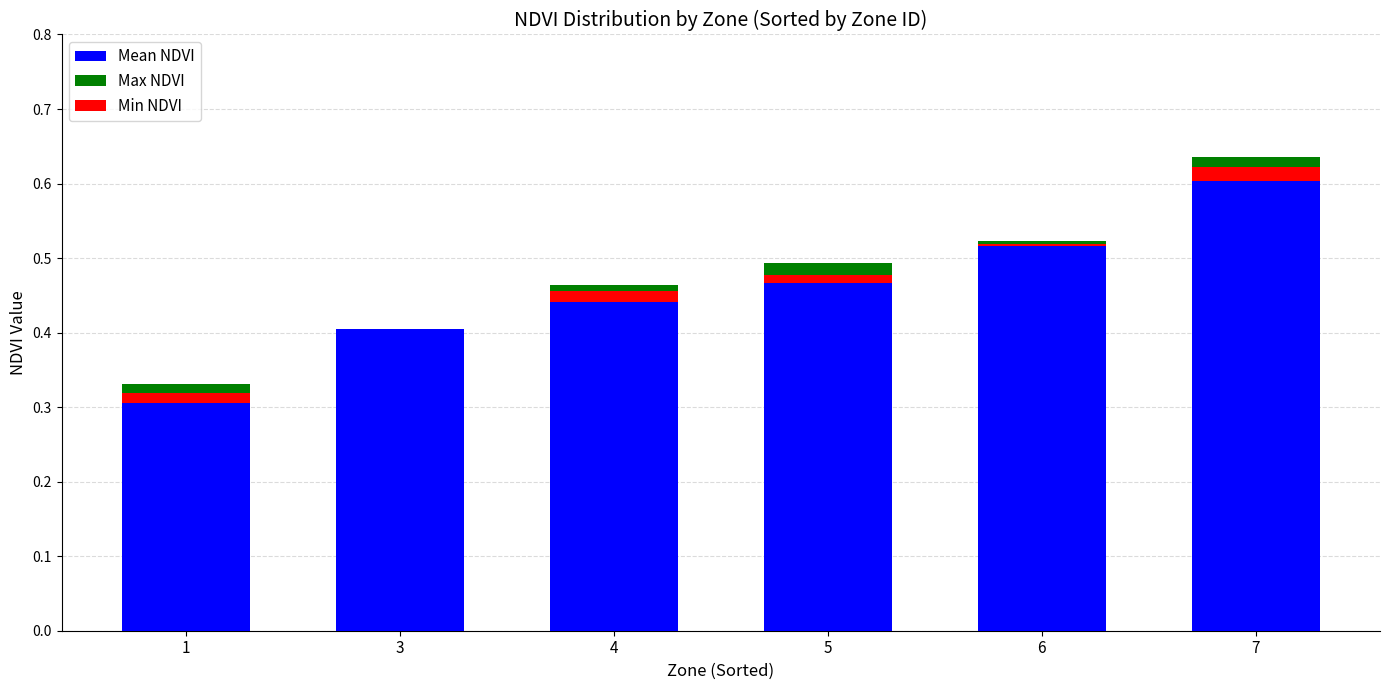

What is the maximum value shown in the chart?

0.6